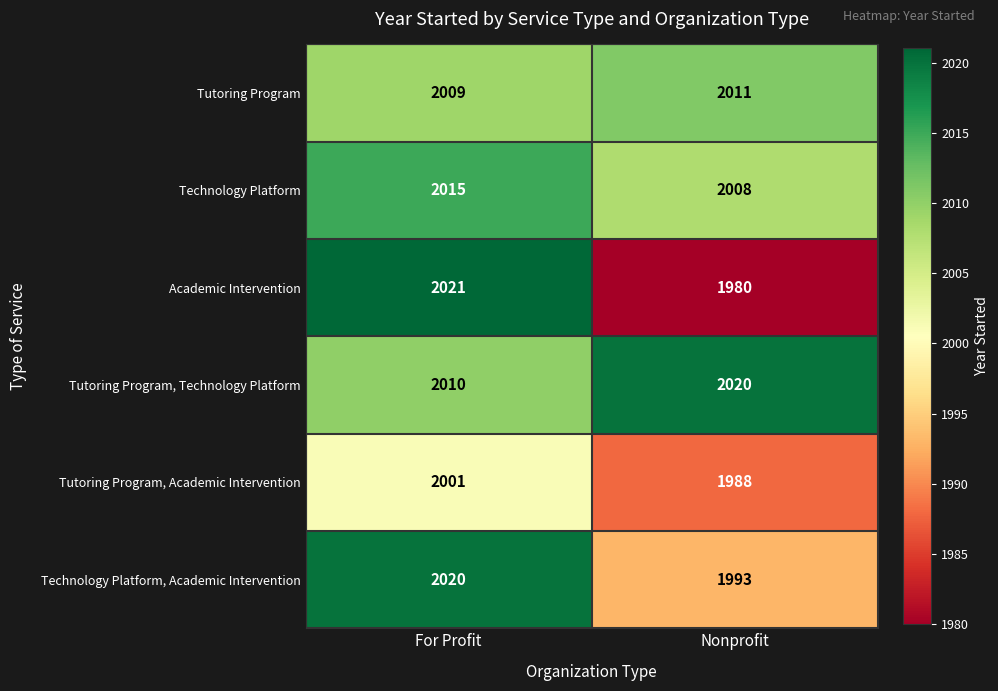

Is it true that Tutoring Program equals 2009 at For Profit?

True